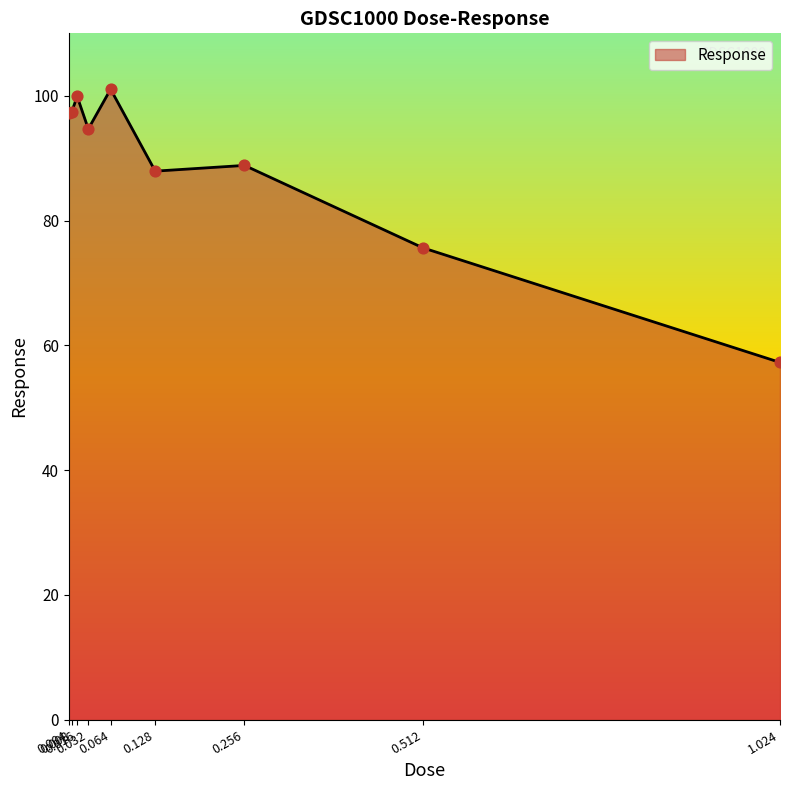

What is the ratio of the value at 0.256 to the value at 0.128?

1.0